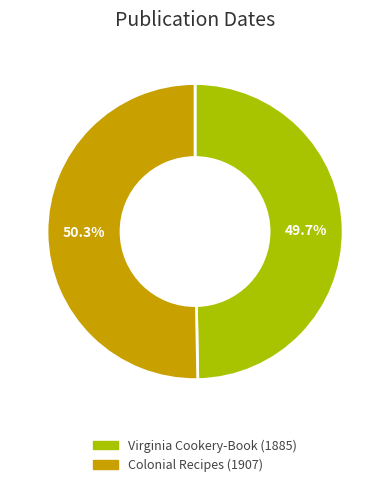

What is the smallest slice in the pie chart?

Virginia Cookery-Book (1885)